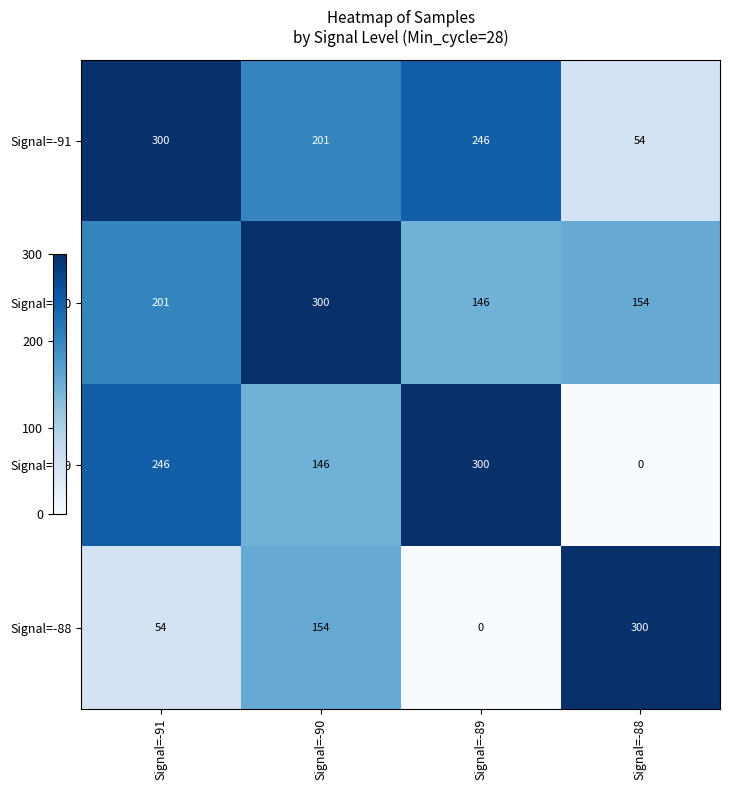

What is the total value across all series at Signal=-89?

692